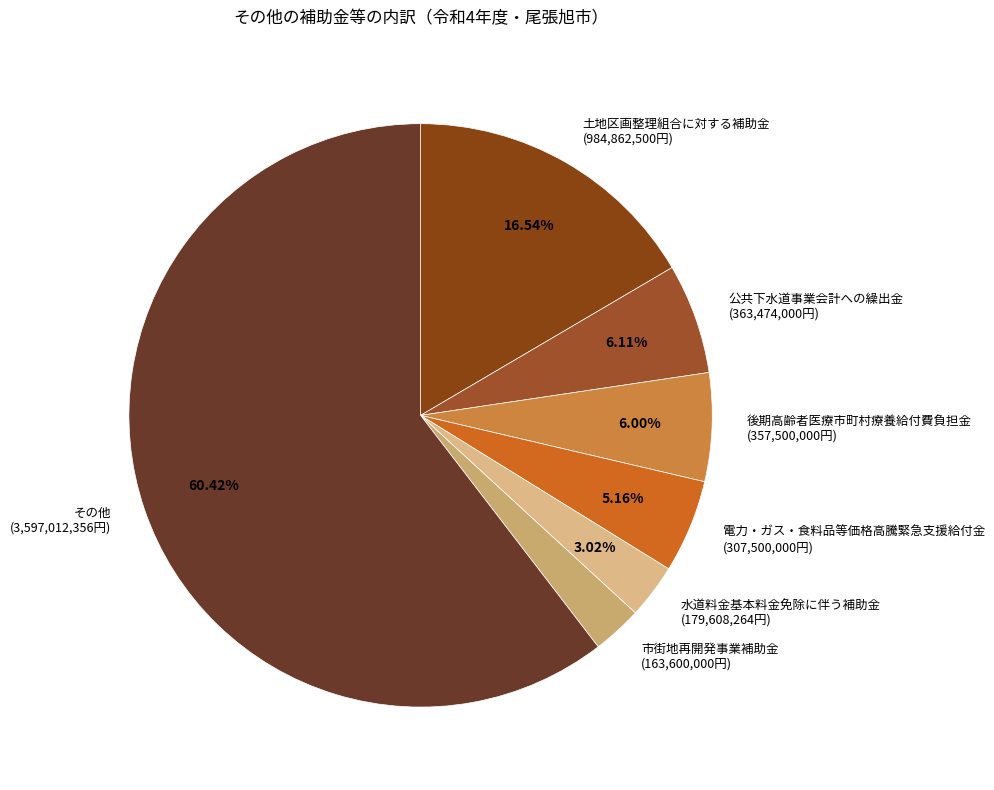

What is the largest slice in the pie chart?

その他